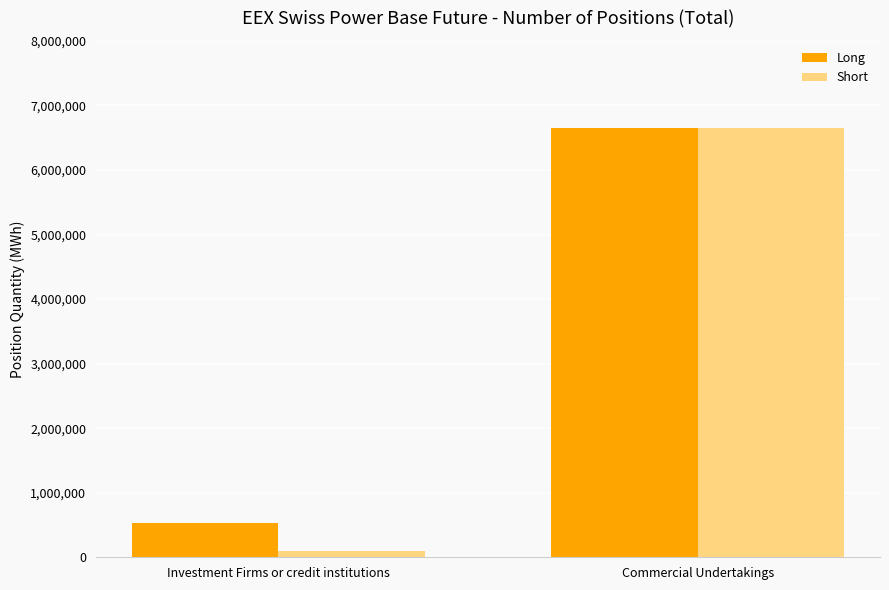

At which label is Long closest to 3588263?

Investment Firms or credit institutions